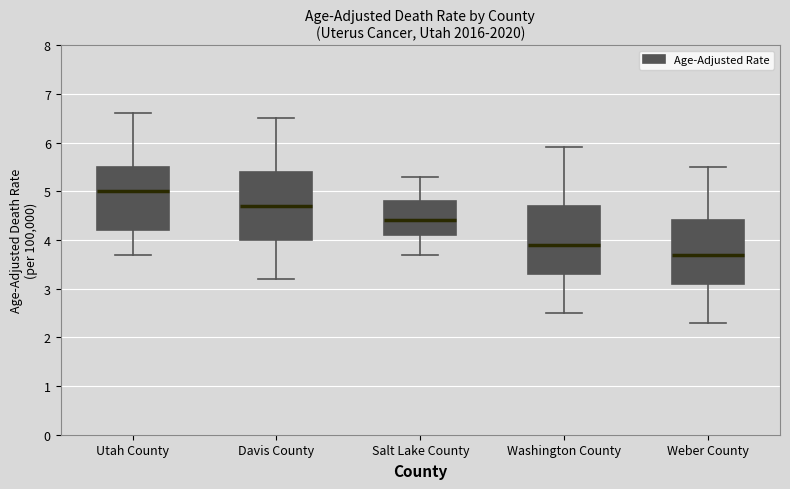

Reading left to right, transcribe this box plot: for each box, give where its median line is, the range the box spans, and where its two whiskers end, as read against the y-axis. The values are not printed on the chart, so give them approximately, as read against the axis.

Utah County: median 5.0, box 4.2 to 5.5, whiskers 3.7 to 6.6
Davis County: median 4.7, box 4.0 to 5.4, whiskers 3.2 to 6.5
Salt Lake County: median 4.4, box 4.1 to 4.8, whiskers 3.7 to 5.3
Washington County: median 3.9, box 3.3 to 4.7, whiskers 2.5 to 5.9
Weber County: median 3.7, box 3.1 to 4.4, whiskers 2.3 to 5.5